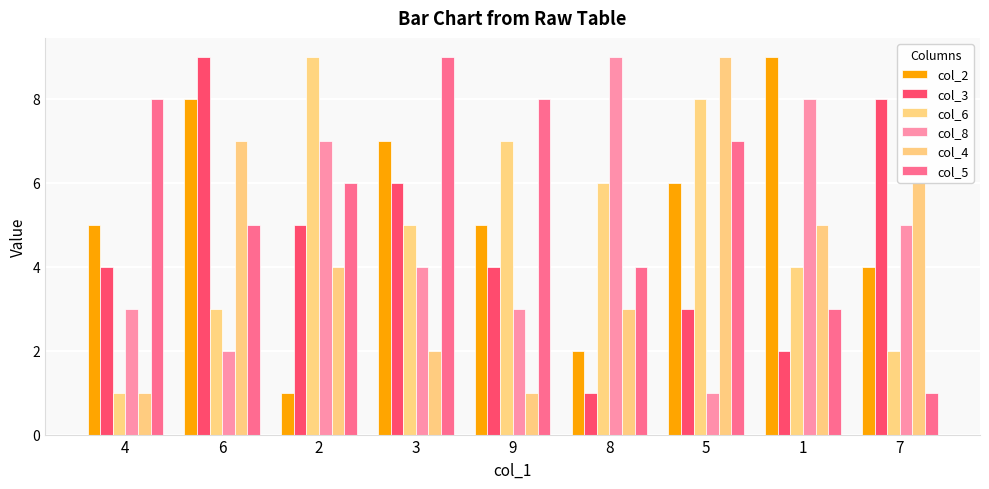

What is the label of the 2nd bar from the right?

1